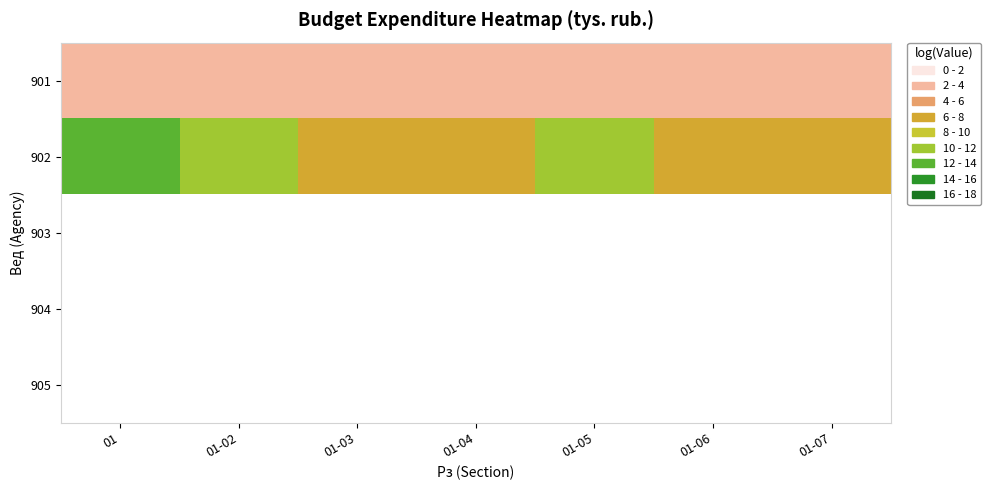

Rank the categories by 902 value from lowest to highest.

01-07, 01-06, 01-03, 01-04, 01-05, 01-02, 01